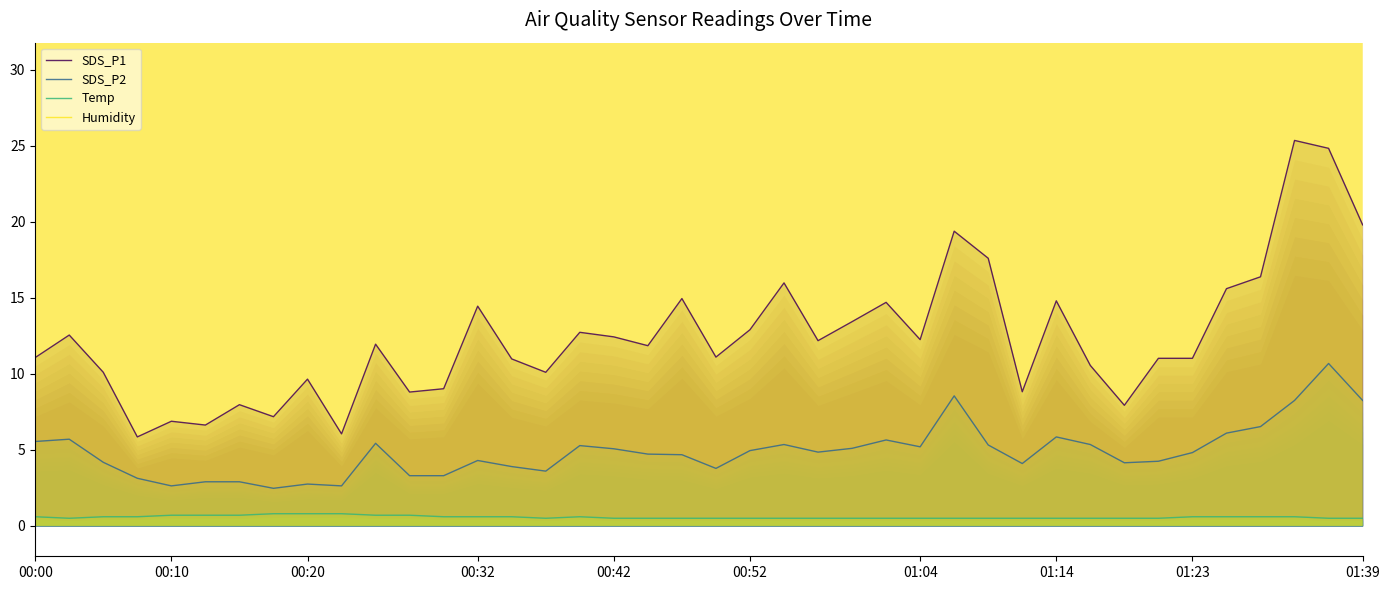

True or false: SDS_P2 and Humidity intersect in this chart.

False